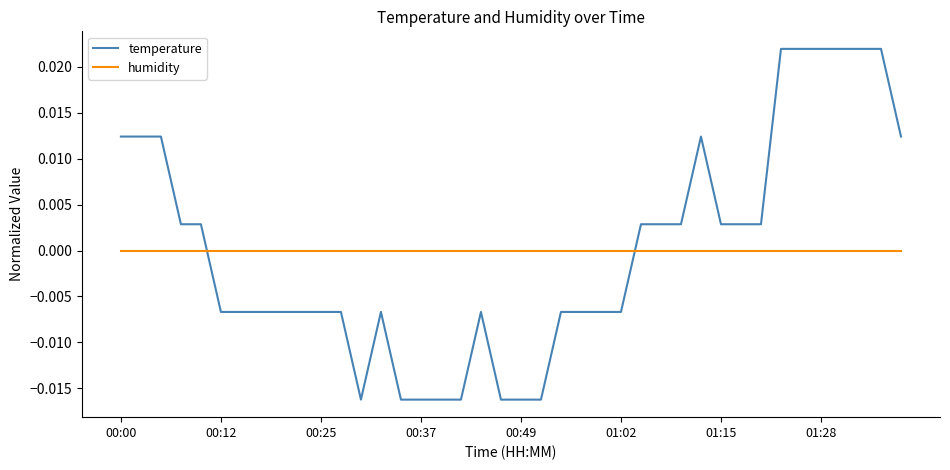

List the series in order of their peak value, highest first.

temperature, humidity